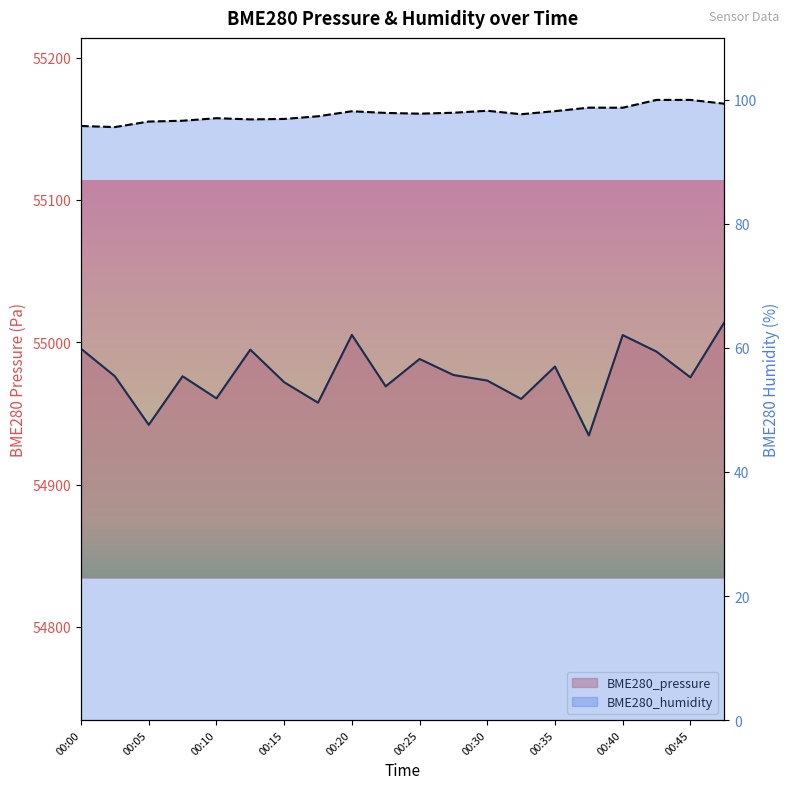

Between 00:43 and 00:00, which is larger?

00:00